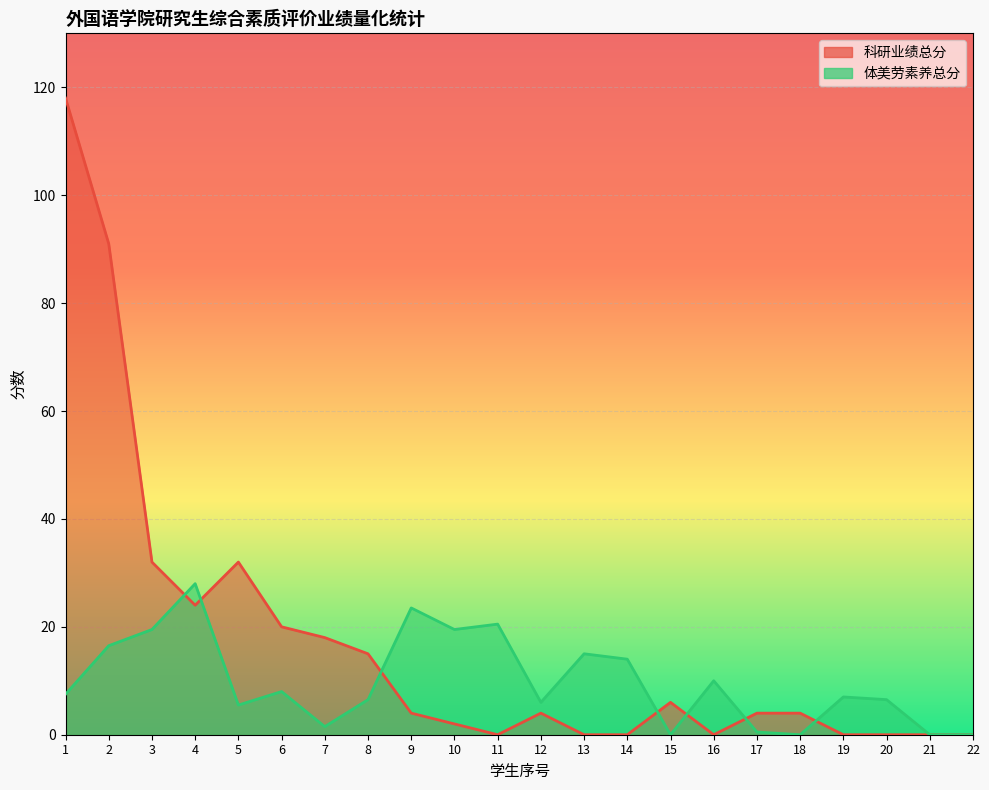

Reading left to right, transcribe all the data shown in this chart.

科研业绩总分: 118.0	91.0	32.0	24.0	32.0	20.0	18.0	15.0	4.0	2.0	0.0	4.0	0.0	0.0	6.0	0.0	4.0	4.0	0.0	0.0	0.0	0.0
体美劳素养总分: 7.5	16.5	19.5	28.0	5.5	8.0	1.5	6.5	23.5	19.5	20.5	6.0	15.0	14.0	0.0	10.0	0.5	0.0	7.0	6.5	0.0	0.0